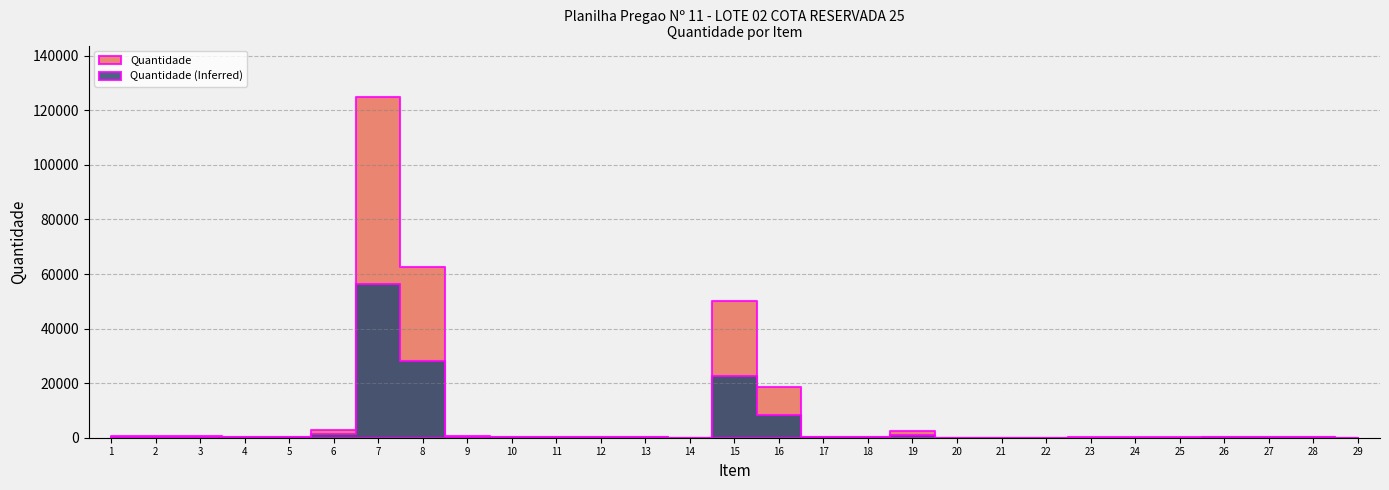

Where is the first local maximum?

7